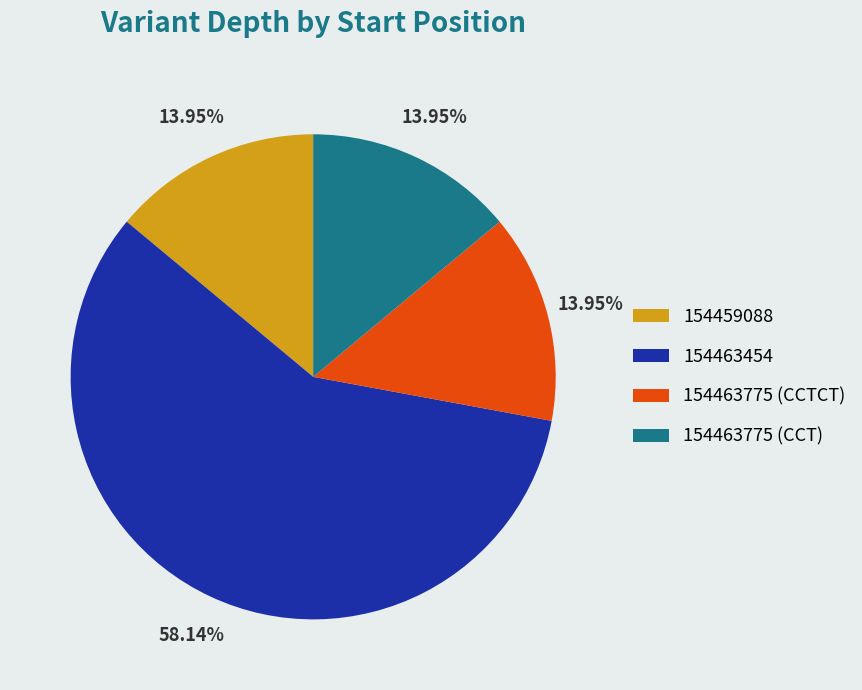

What is the total percentage of 154459088 and 154463454?

72.1%